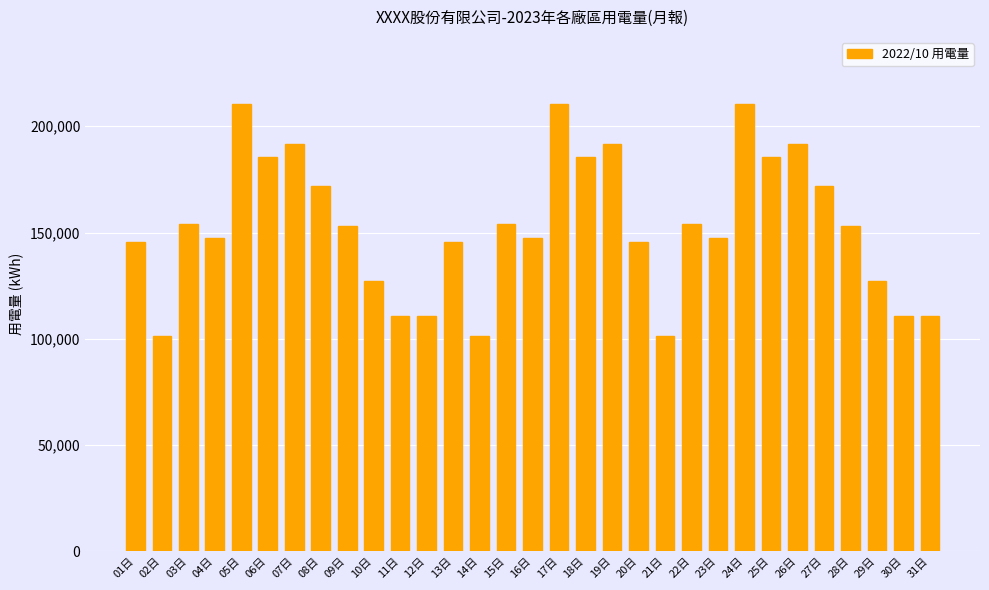

Reading left to right, what are all the values shown in this chart?

145560.6	101351.5	154144.3	147259.8	210479.7	185358.1	191718.5	171797.0	152864.4	126978.0	110548.9	110548.9	145560.6	101351.5	154144.3	147259.8	210479.7	185358.1	191718.5	145560.6	101351.5	154144.3	147259.8	210479.7	185358.1	191718.5	171797.0	152864.4	126978.0	110548.9	110548.9